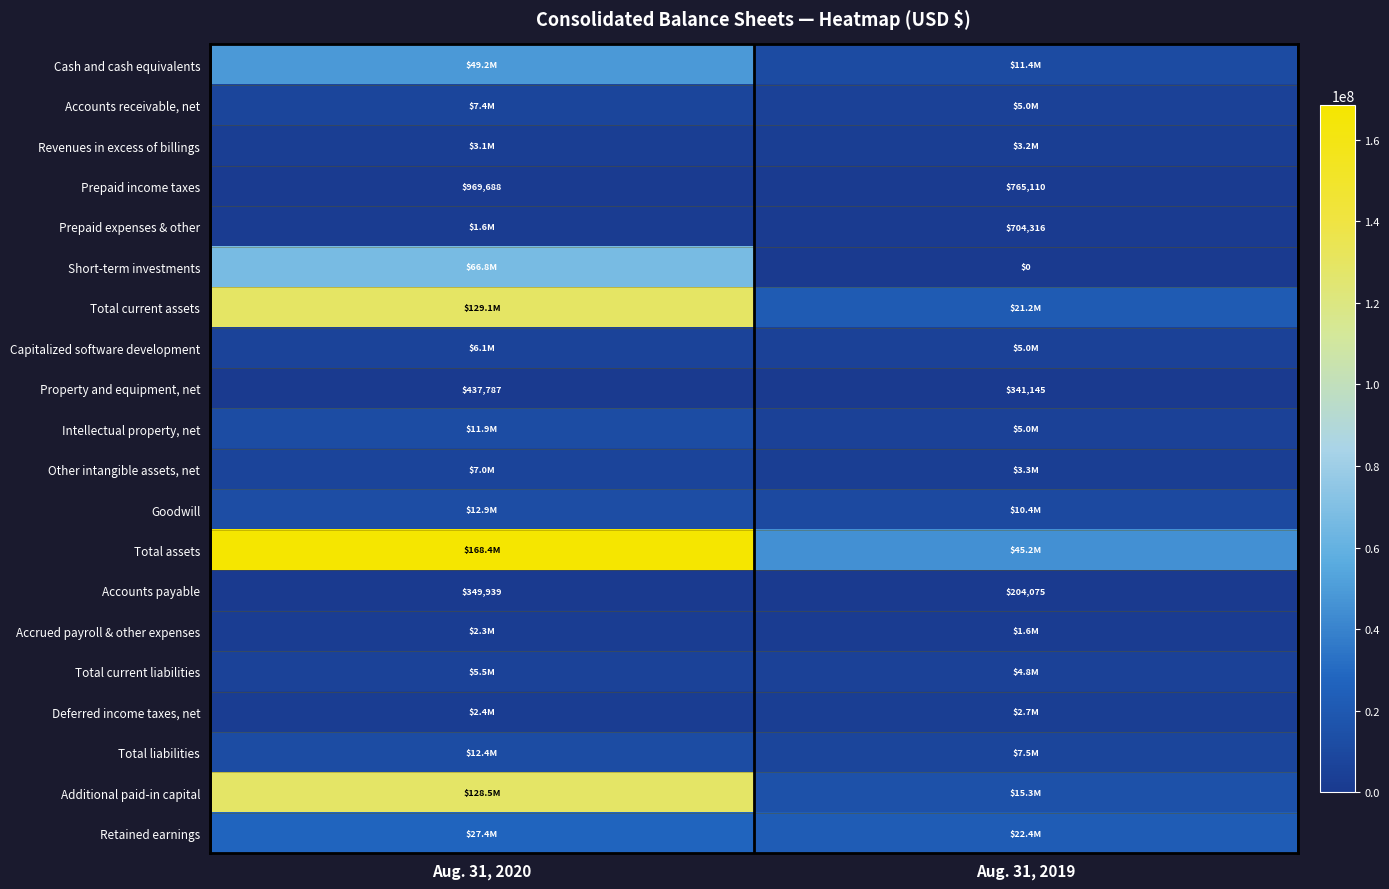

What is the lowest value of the Prepaid income taxes series?

765110